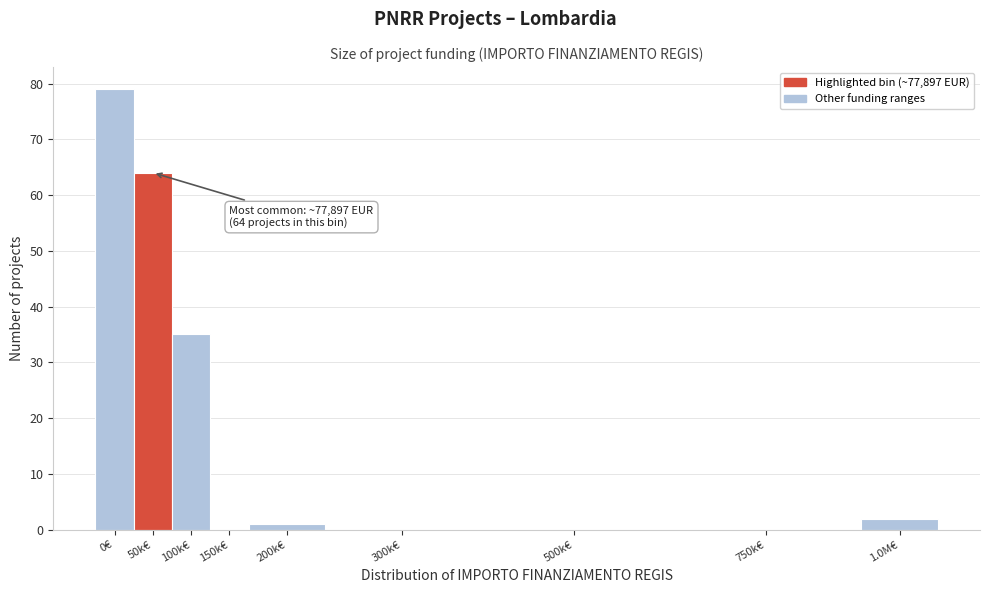

Reading left to right, extract all data points from this chart.

0€=79	50k€=64	100k€=35	150k€=0	200k€=1	300k€=0	500k€=0	750k€=0	1.0M€=2